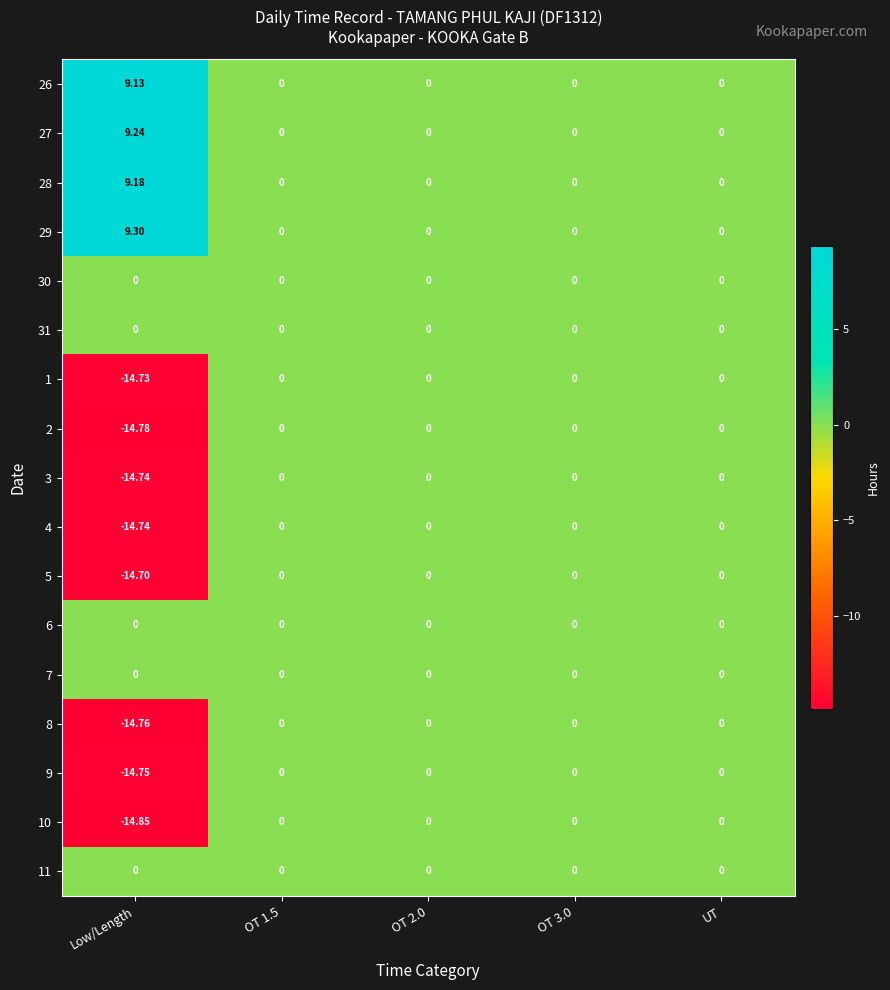

Is the value of 8 at Low/Length greater than the value of 3 at OT 1.5?

No